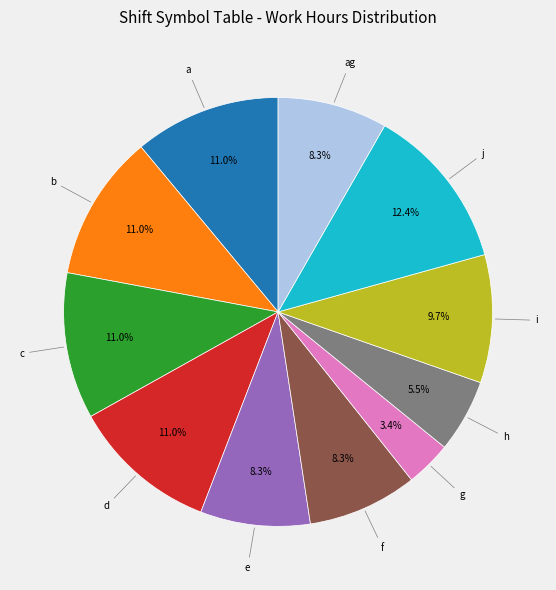

Is there any slice that represents more than half of the pie?

No